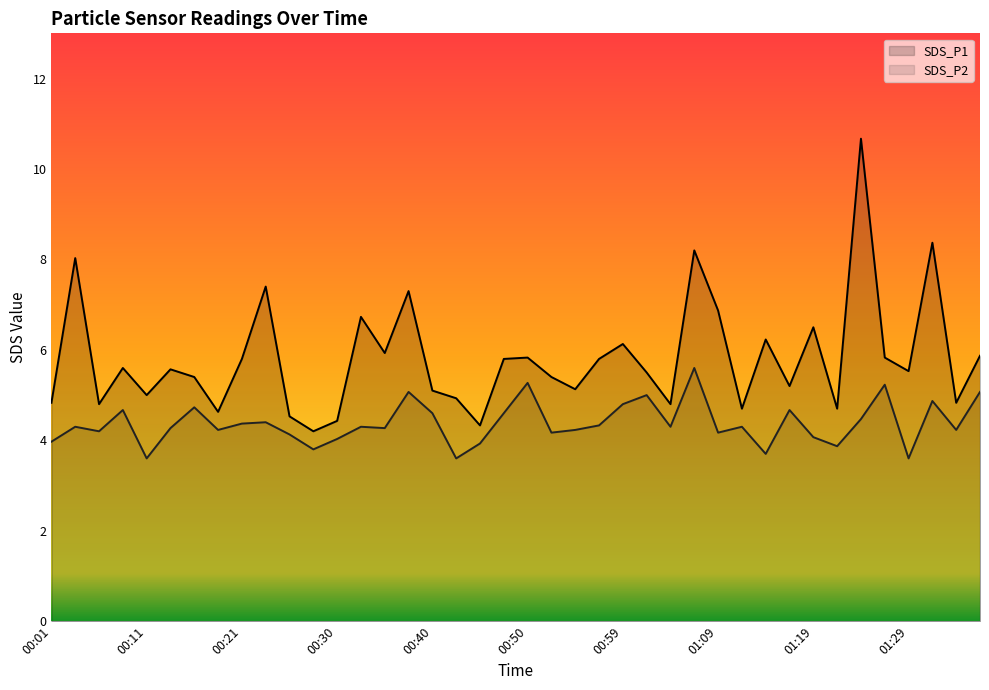

True or false: SDS_P1 has more than 1 points higher than both neighbors.

True